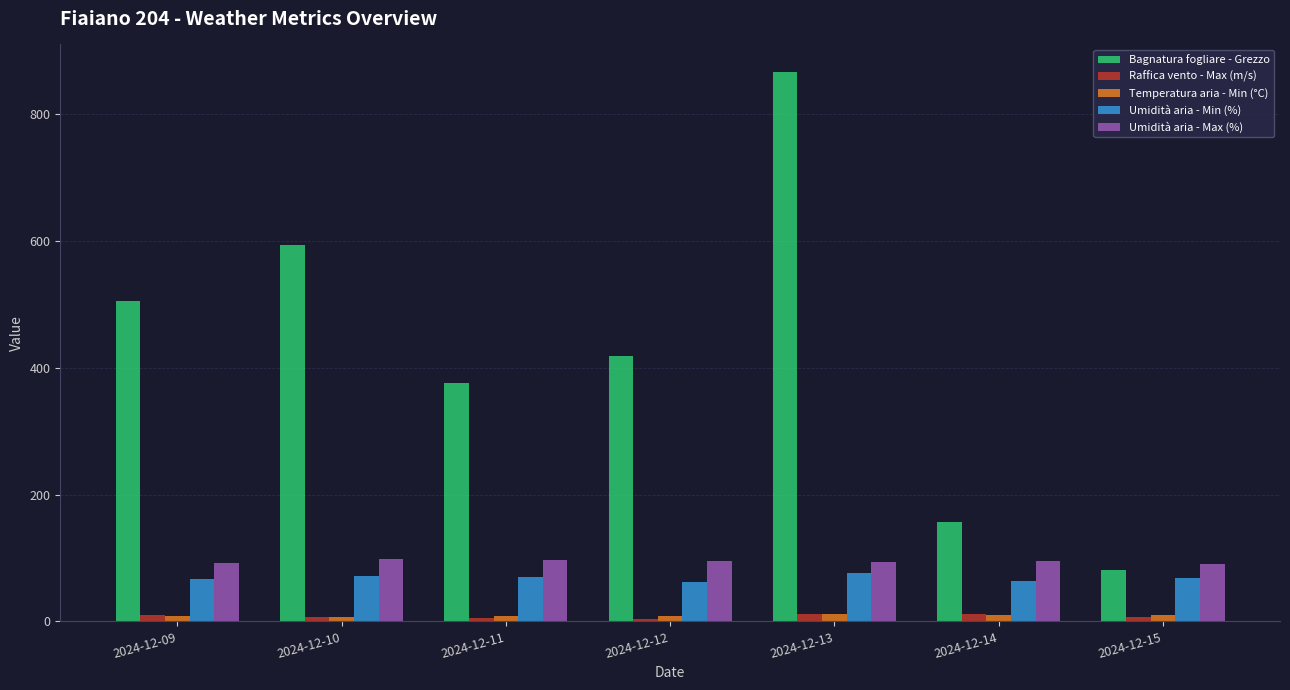

At how many categories does at least one series exceed 447?

3